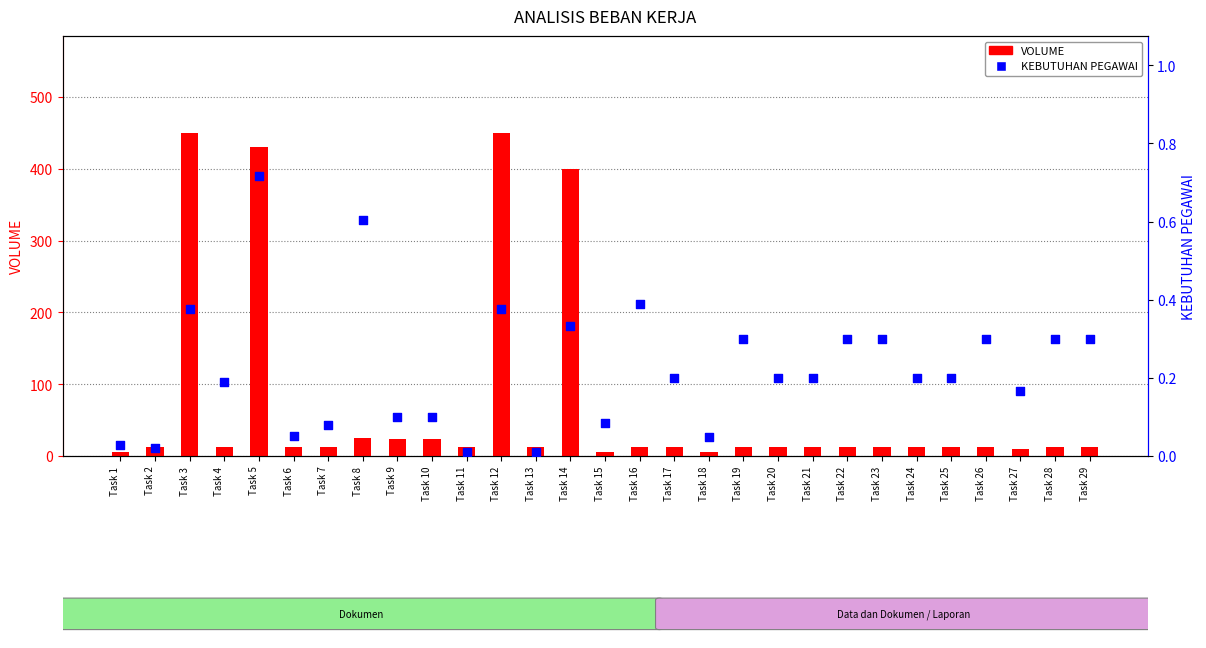

Which series contains the lowest Y value?

KEBUTUHAN PEGAWAI